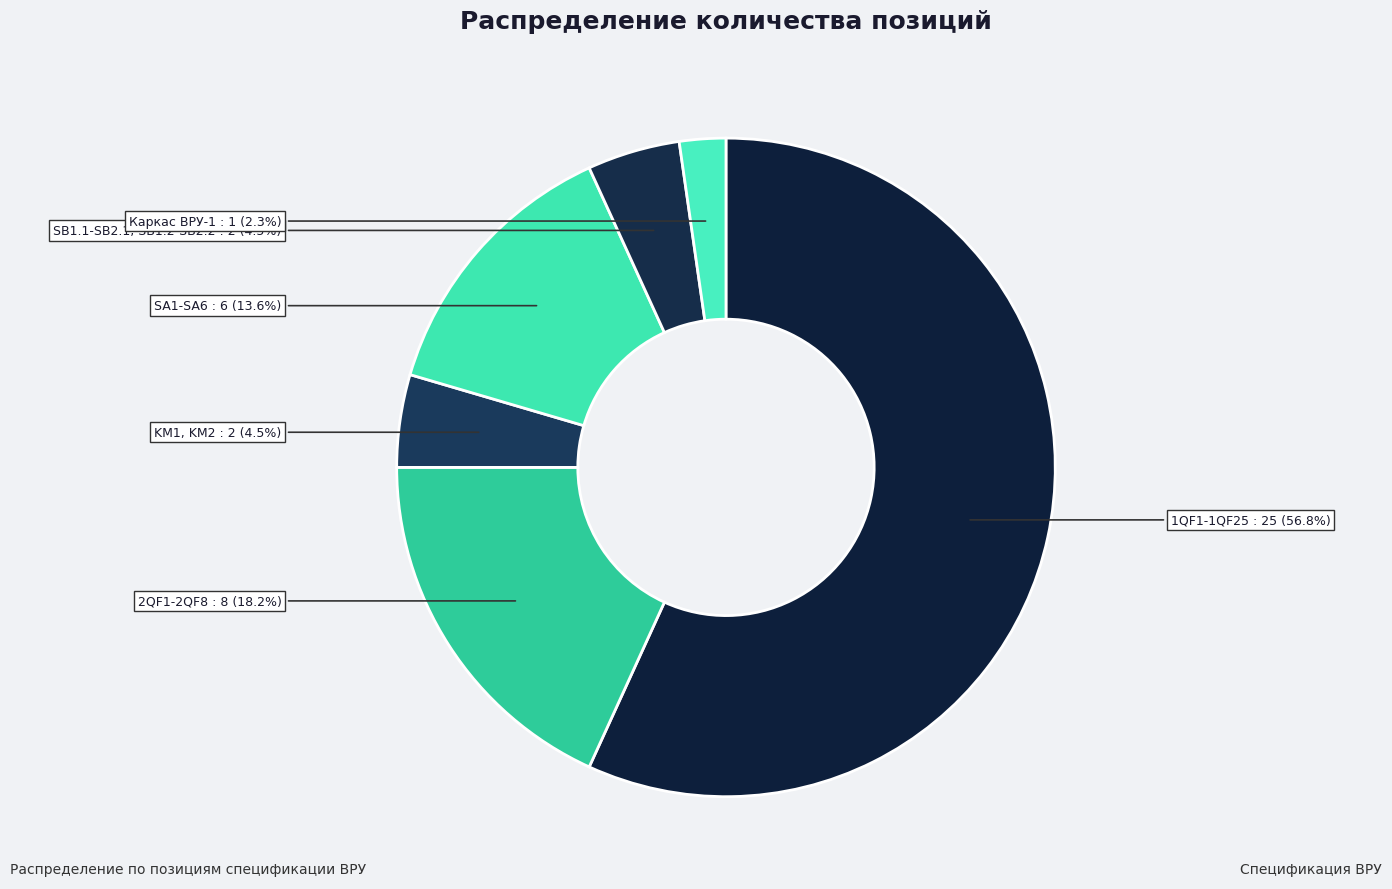

To the nearest percent, what is the difference between the largest and smallest slice percentages?

55%